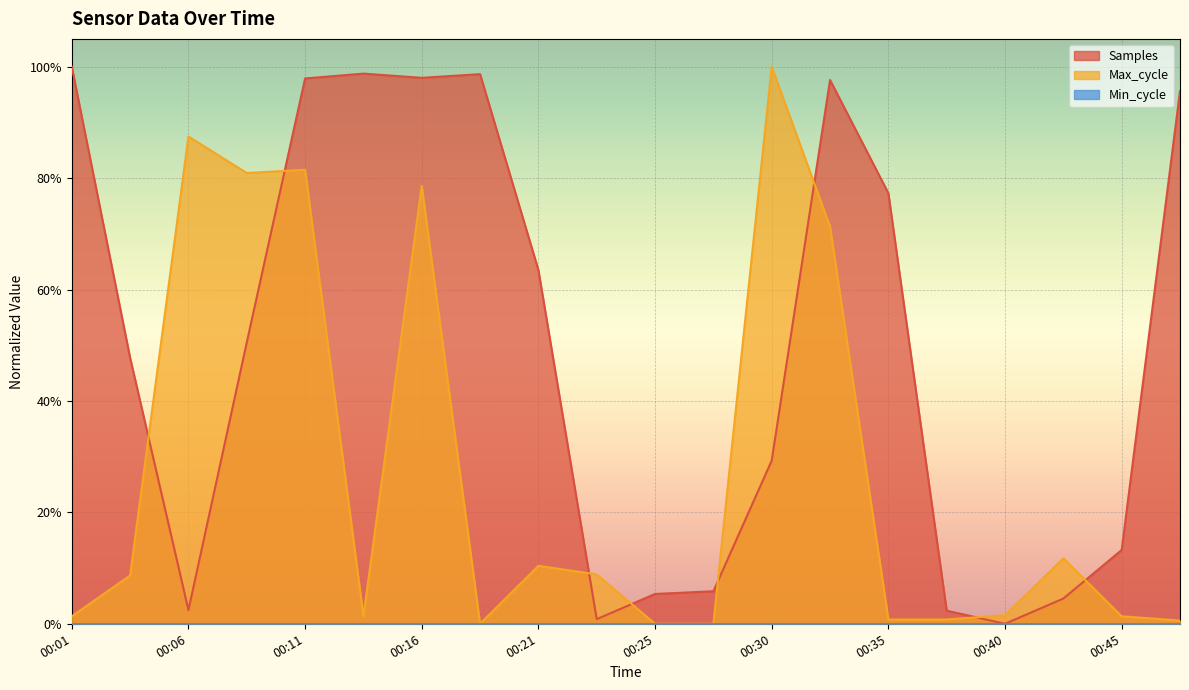

What is the value of the Max_cycle point at the 14th from the left?

0.7